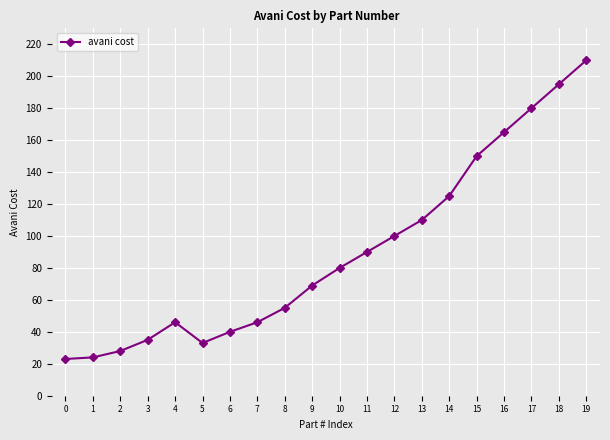

Reading right to left, transcribe all the data shown in this chart.

210	195	180	165	150	125	110	100	90	80	69	55	46	40	33	46	35	28	24	23